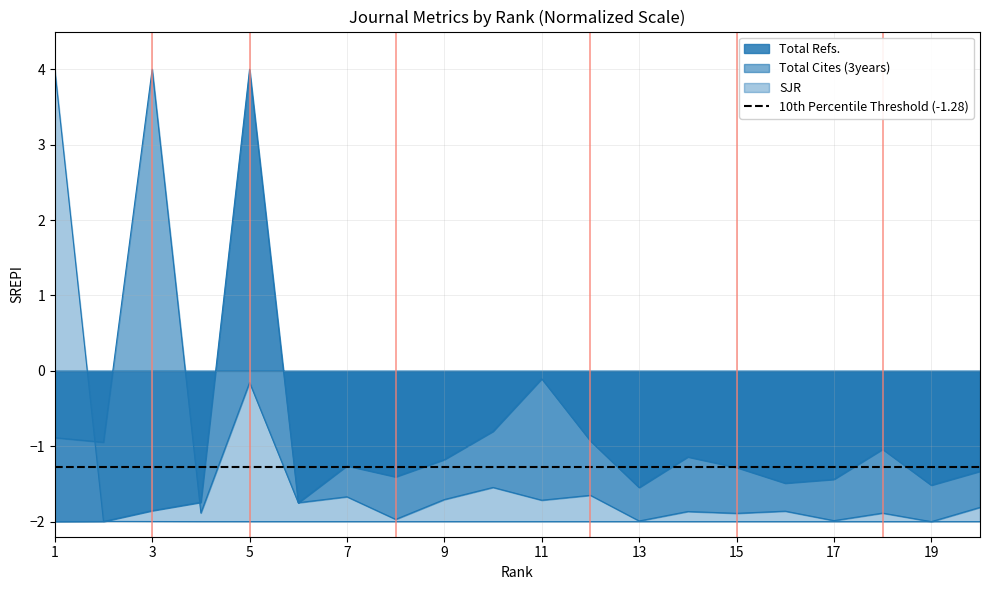

How many distinct data groups are displayed?

3